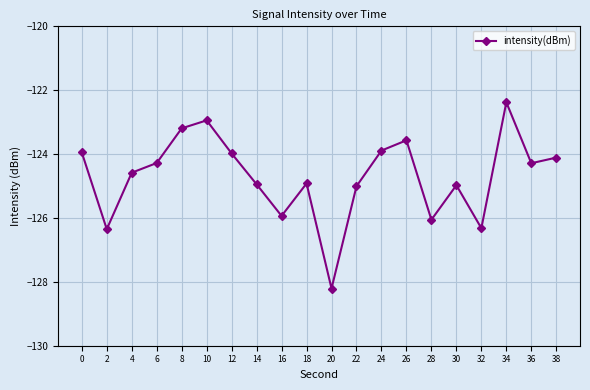

Count the number of categories in the chart.

20